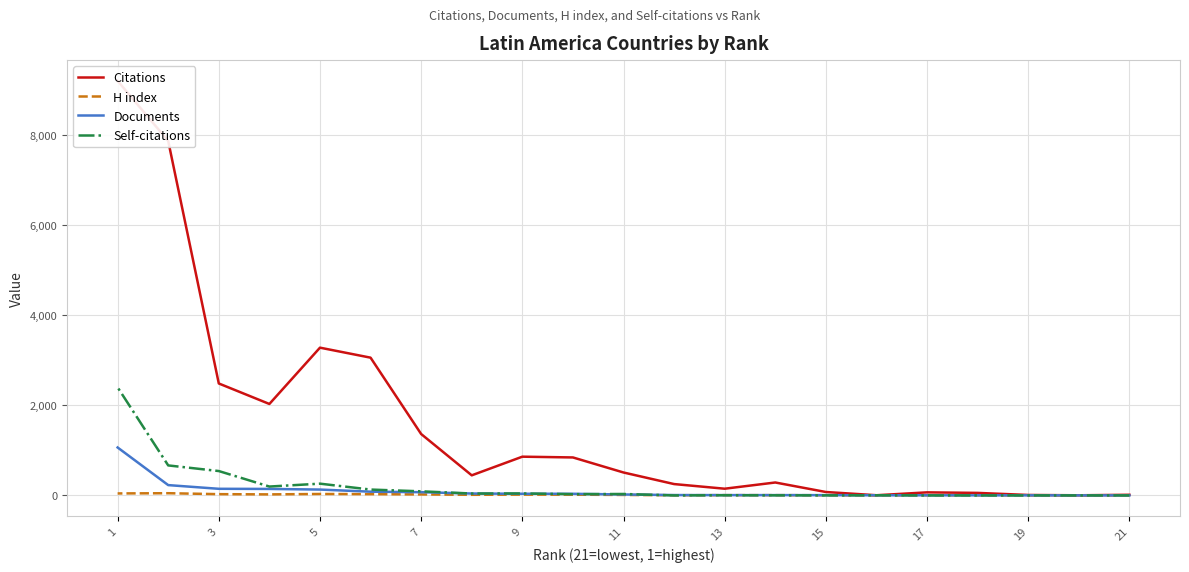

At how many categories does at least one series exceed 7853?

2